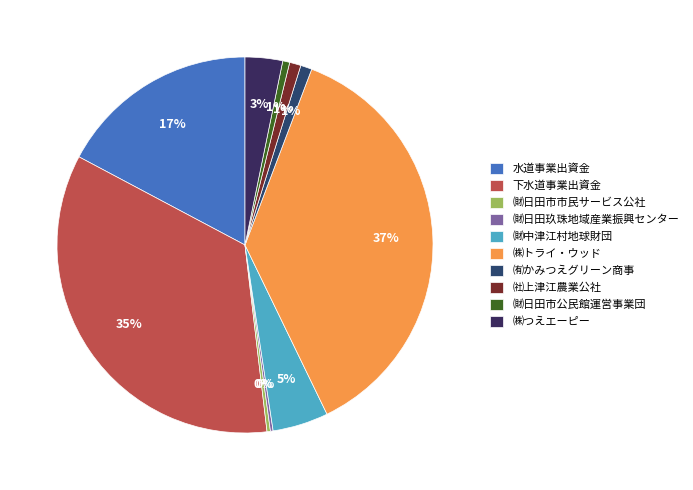

To the nearest percent, what is the average slice percentage?

10%